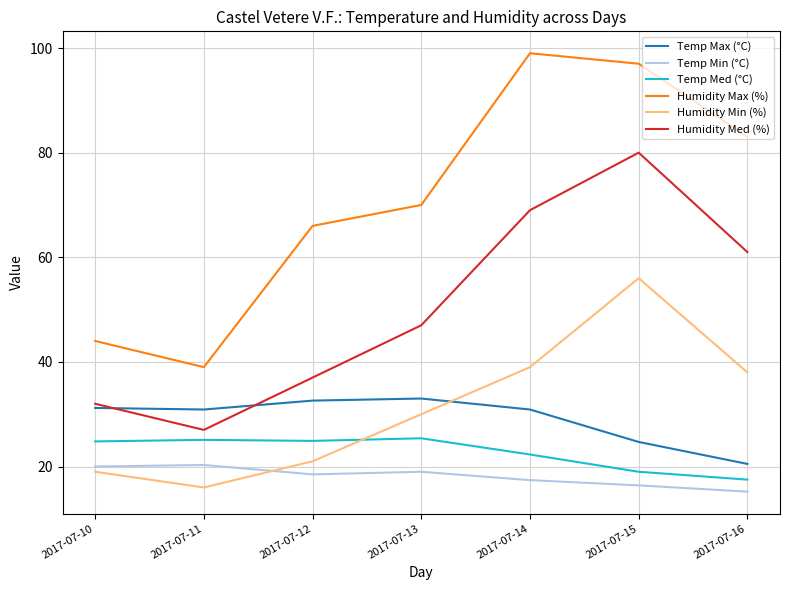

What is the difference between the maximum and second lowest values in the Temp Min (°C) series?

3.9